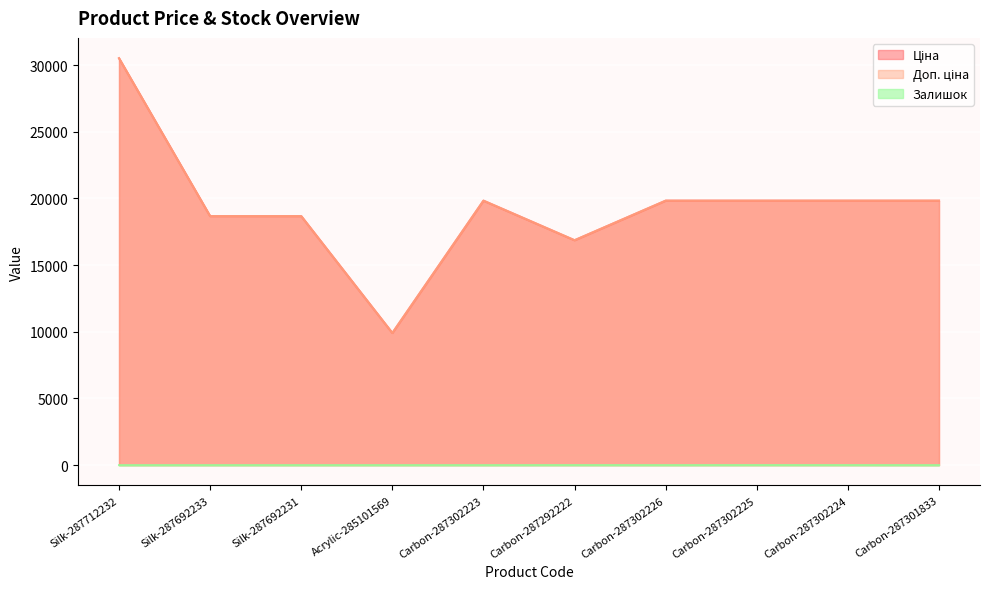

True or false: Ціна has a value of 18671.5 at Silk-287692233.

True